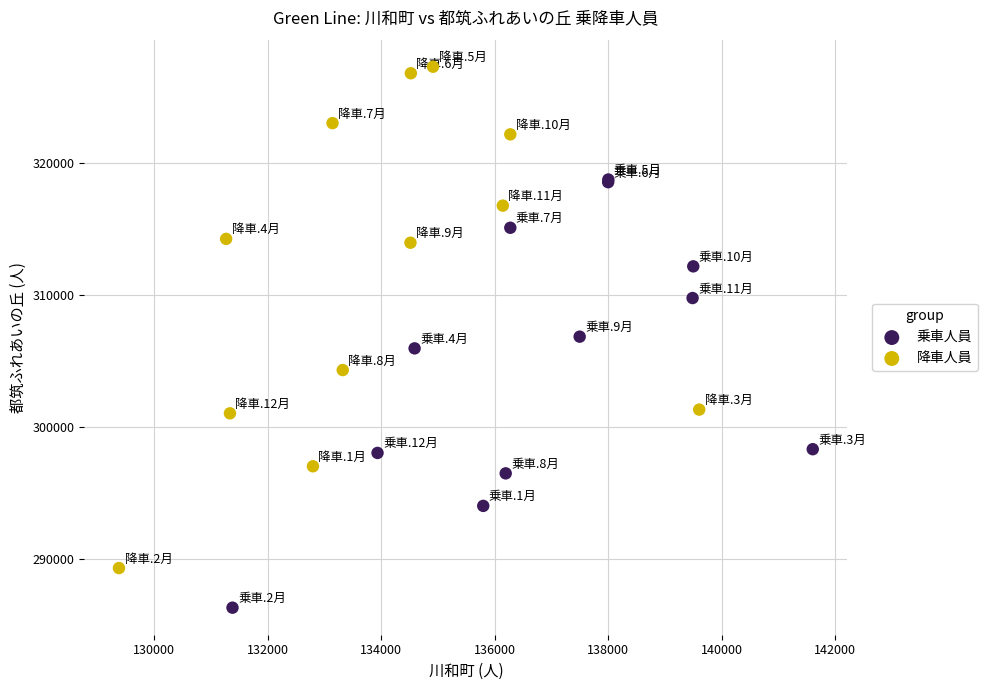

Which series has the largest Y range (max minus min)?

降車人員